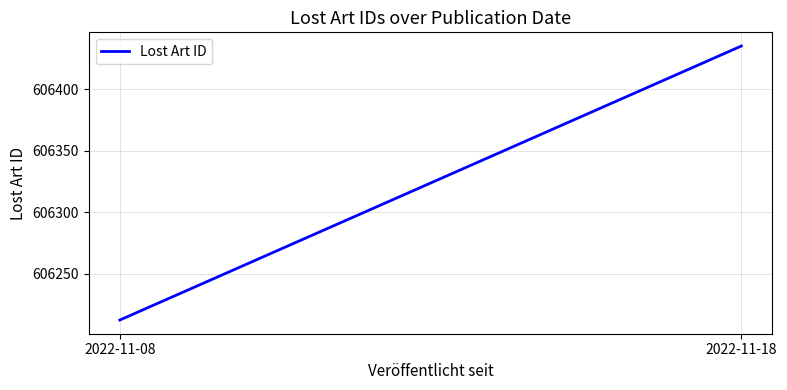

What is the average value?

606323.8